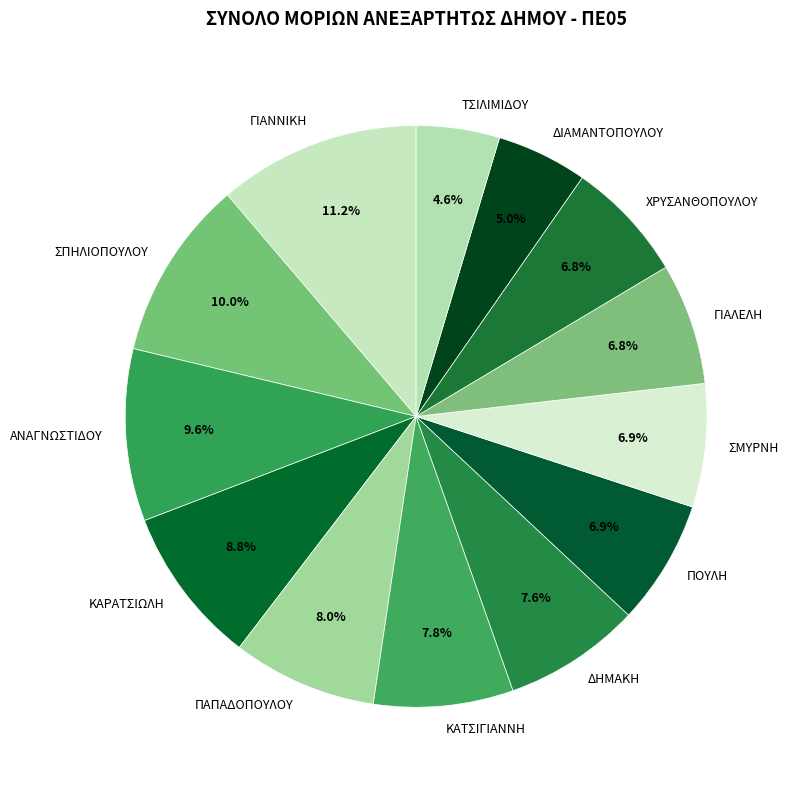

Do ΔΙΑΜΑΝΤΟΠΟΥΛΟΥ and ΚΑΡΑΤΣΙΩΛΗ together represent more than half of the pie?

No